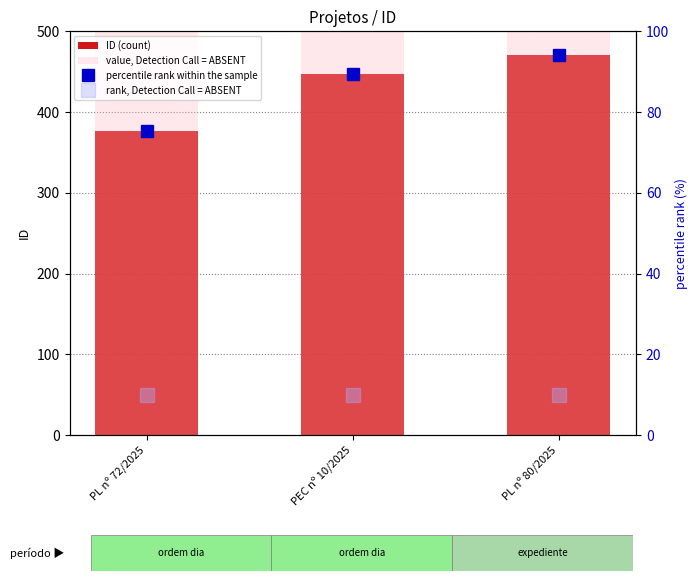

Which series changed the most between PL nº 72/2025 and PEC nº 10/2025?

ID (count)